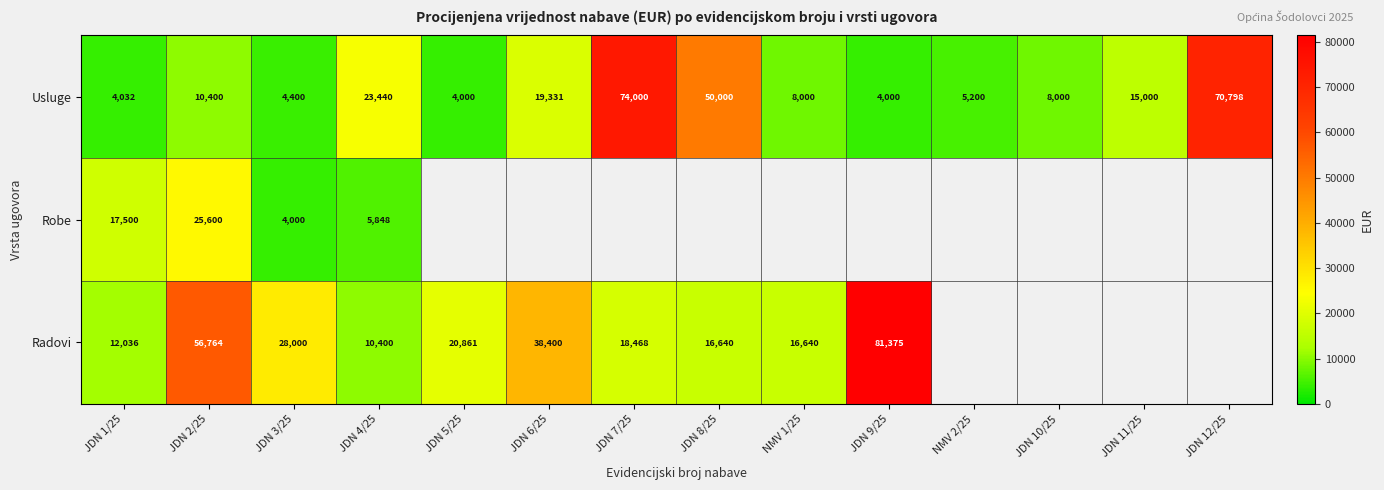

The value of Radovi at JDN 4/25 is 16106.9. True or false?

False